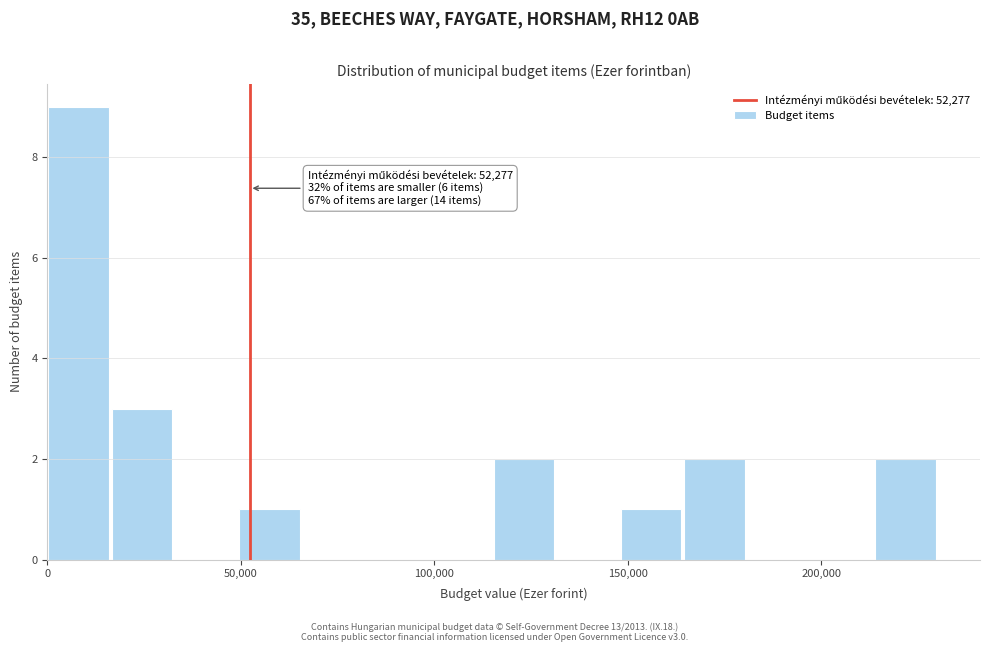

Read against the x-axis, roughly where is the centre of the tallest bar?

10000